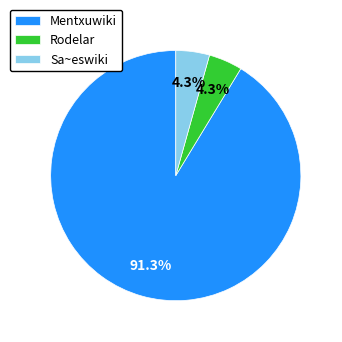

What percentage is the Sa~eswiki slice, to the nearest percent?

4%